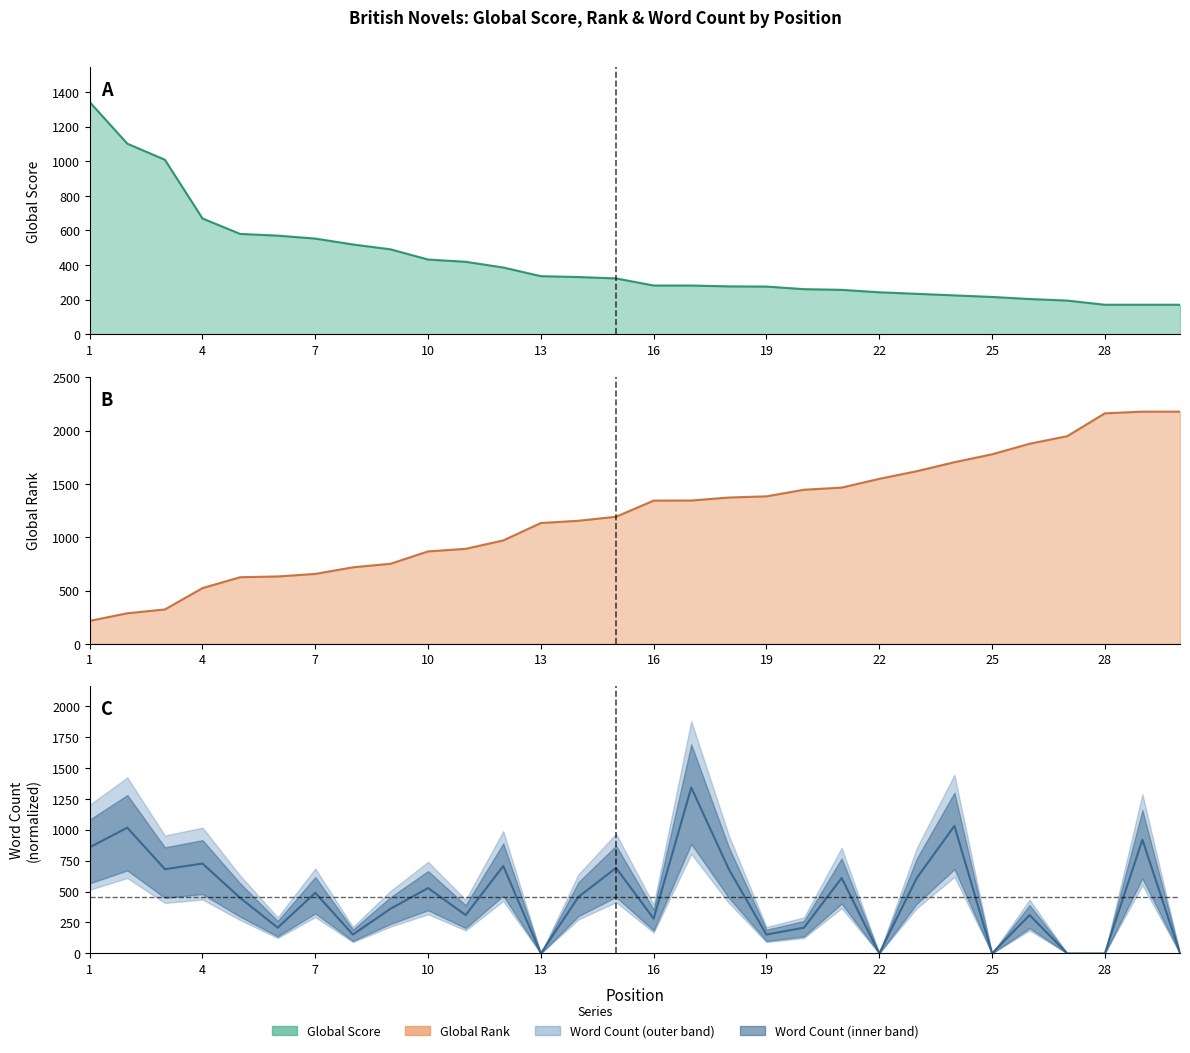

Which series has the largest range (max minus min)?

Global Rank